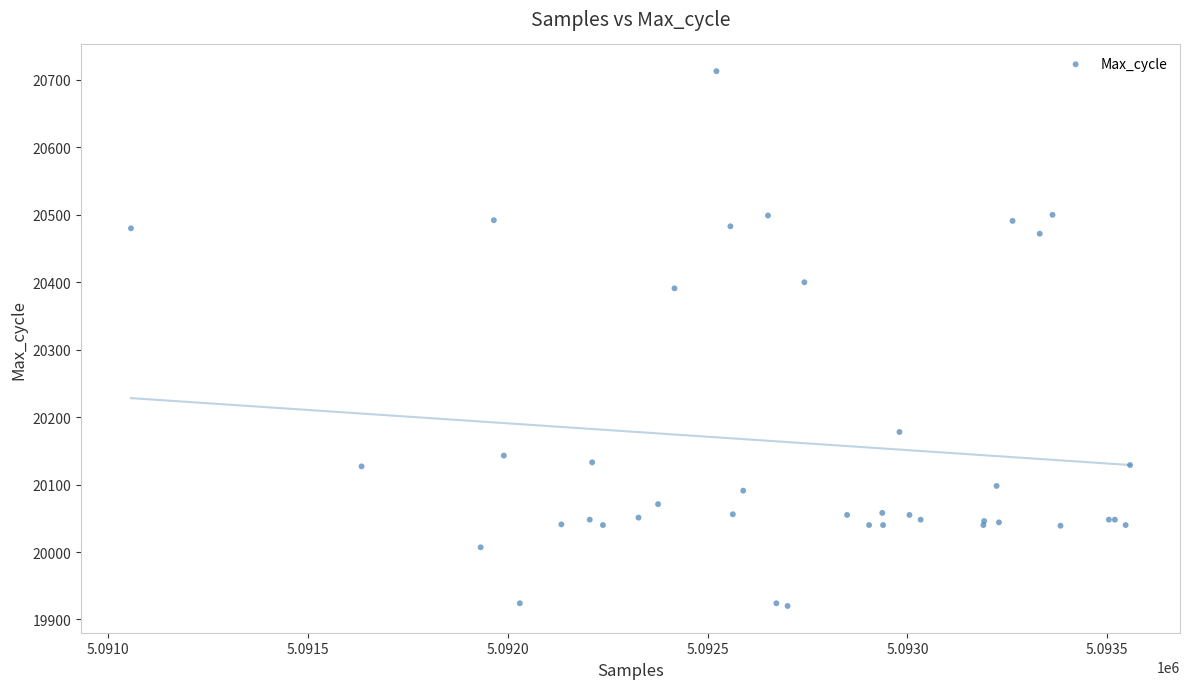

What Y value in the scatter plot is closest to 20316?

20391